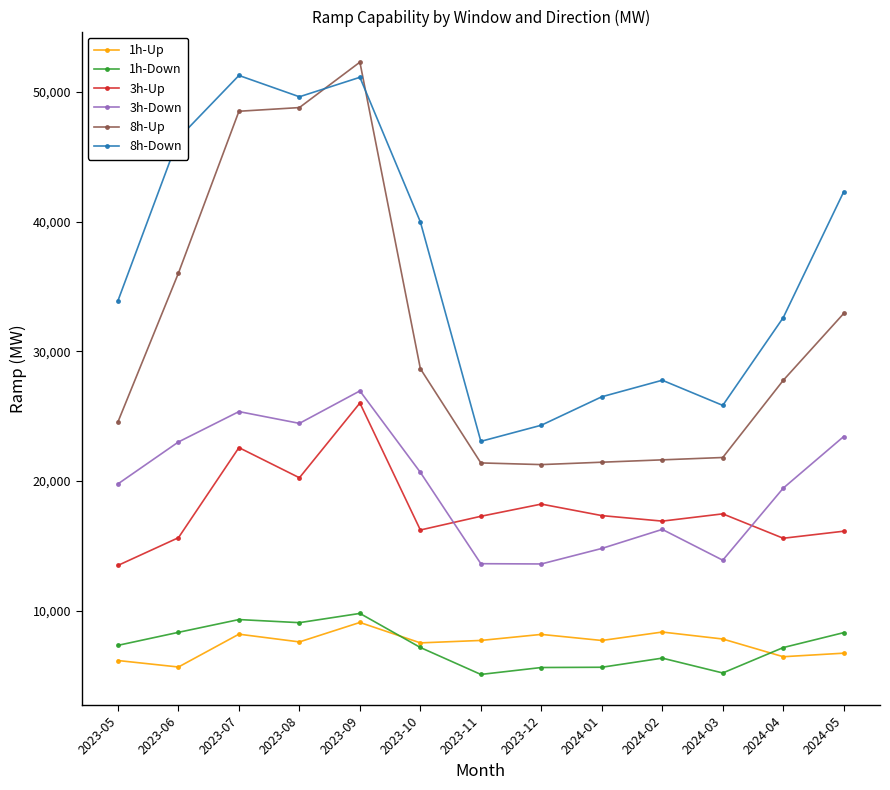

What is the maximum value shown in the chart?

52309.4